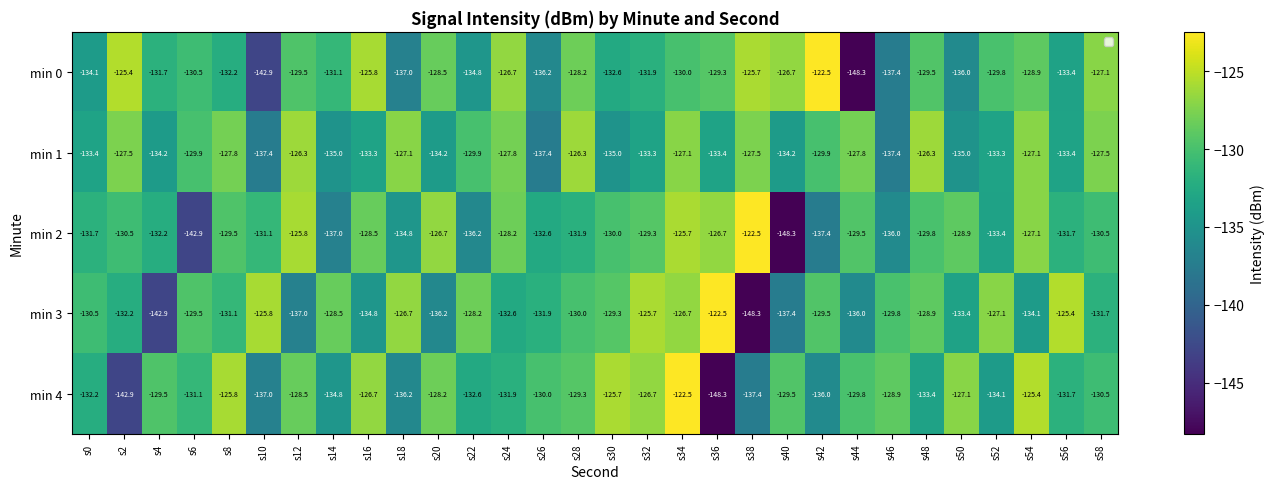

At which category is the sum across all series the highest?

s34